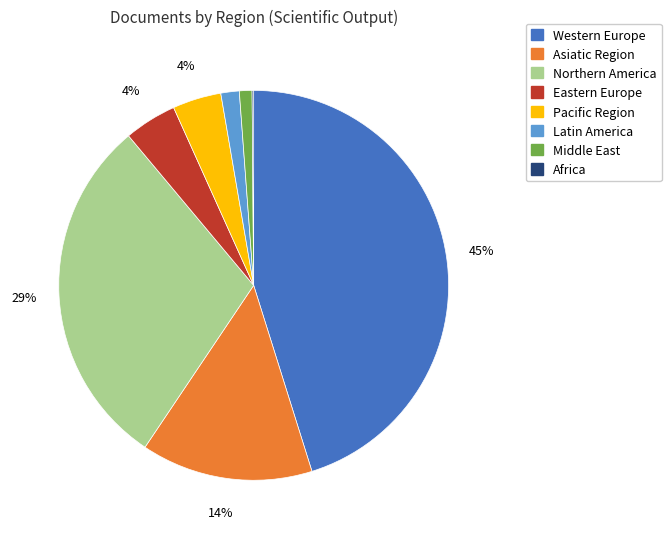

What is the largest slice in the pie chart?

Western Europe